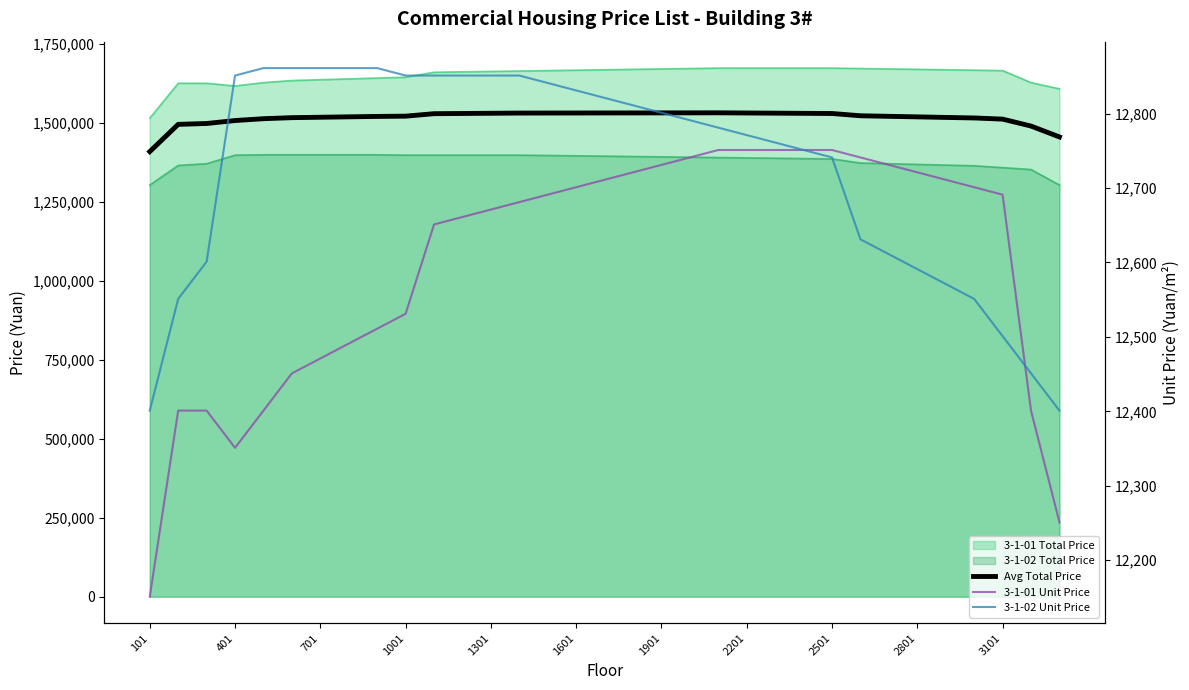

True or false: Avg Total Price and 3-1-01 Unit Price intersect in this chart.

False